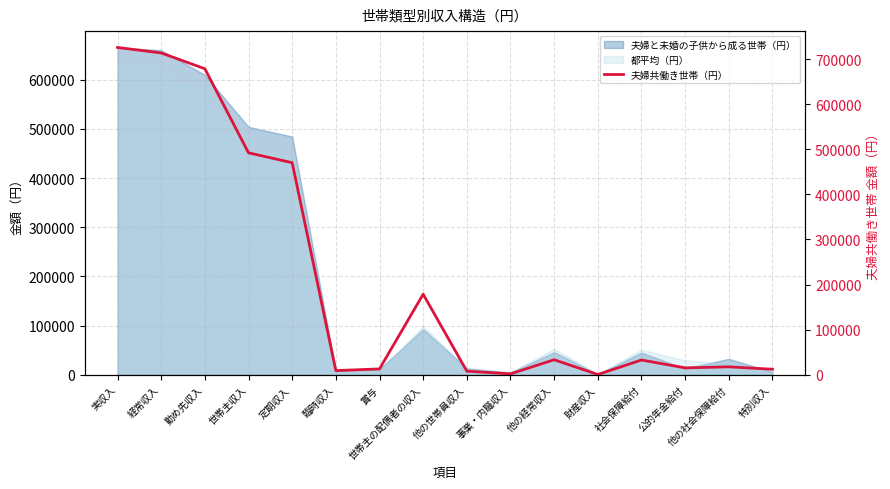

At which category does the chart reach its peak across all series?

実収入